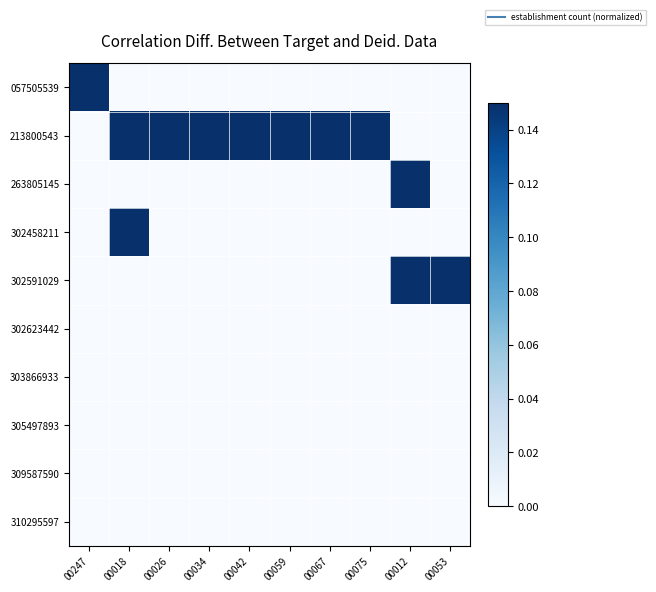

Reading right to left, what are all the values shown in this chart?

057505539: 00053=0.0	00012=0.0	00075=0.0	00067=0.0	00059=0.0	00042=0.0	00034=0.0	00026=0.0	00018=0.0	00247=0.1
213800543: 00053=0.0	00012=0.0	00075=0.1	00067=0.1	00059=0.1	00042=0.1	00034=0.1	00026=0.1	00018=0.1	00247=0.0
263805145: 00053=0.0	00012=0.1	00075=0.0	00067=0.0	00059=0.0	00042=0.0	00034=0.0	00026=0.0	00018=0.0	00247=0.0
302458211: 00053=0.0	00012=0.0	00075=0.0	00067=0.0	00059=0.0	00042=0.0	00034=0.0	00026=0.0	00018=0.1	00247=0.0
302591029: 00053=0.1	00012=0.1	00075=0.0	00067=0.0	00059=0.0	00042=0.0	00034=0.0	00026=0.0	00018=0.0	00247=0.0
302623442: 00053=0.0	00012=0.0	00075=0.0	00067=0.0	00059=0.0	00042=0.0	00034=0.0	00026=0.0	00018=0.0	00247=0.0
303866933: 00053=0.0	00012=0.0	00075=0.0	00067=0.0	00059=0.0	00042=0.0	00034=0.0	00026=0.0	00018=0.0	00247=0.0
305497893: 00053=0.0	00012=0.0	00075=0.0	00067=0.0	00059=0.0	00042=0.0	00034=0.0	00026=0.0	00018=0.0	00247=0.0
309587590: 00053=0.0	00012=0.0	00075=0.0	00067=0.0	00059=0.0	00042=0.0	00034=0.0	00026=0.0	00018=0.0	00247=0.0
310295597: 00053=0.0	00012=0.0	00075=0.0	00067=0.0	00059=0.0	00042=0.0	00034=0.0	00026=0.0	00018=0.0	00247=0.0